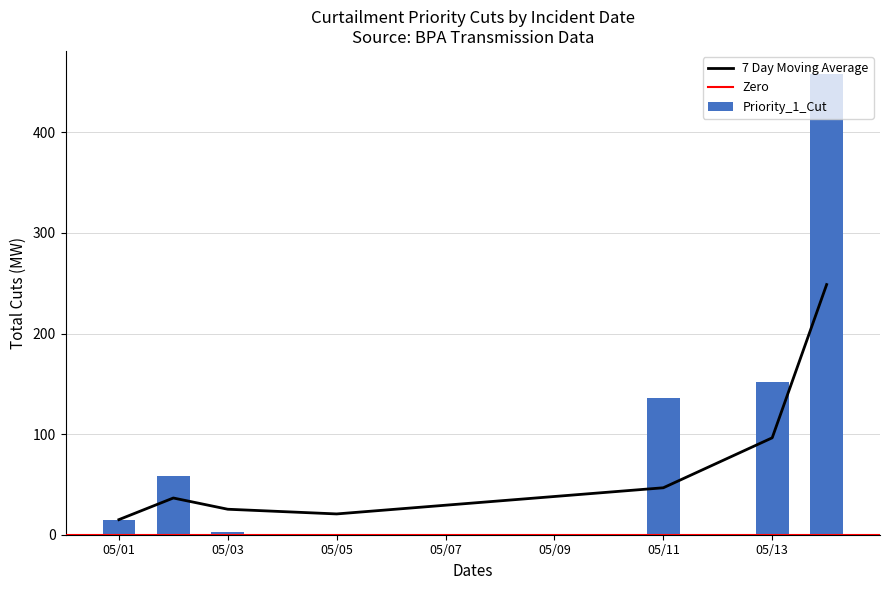

True or false: Priority_1_Cut has a value of 39 at 05/13.

False